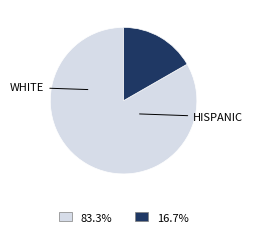

Does any single category account for the majority?

Yes